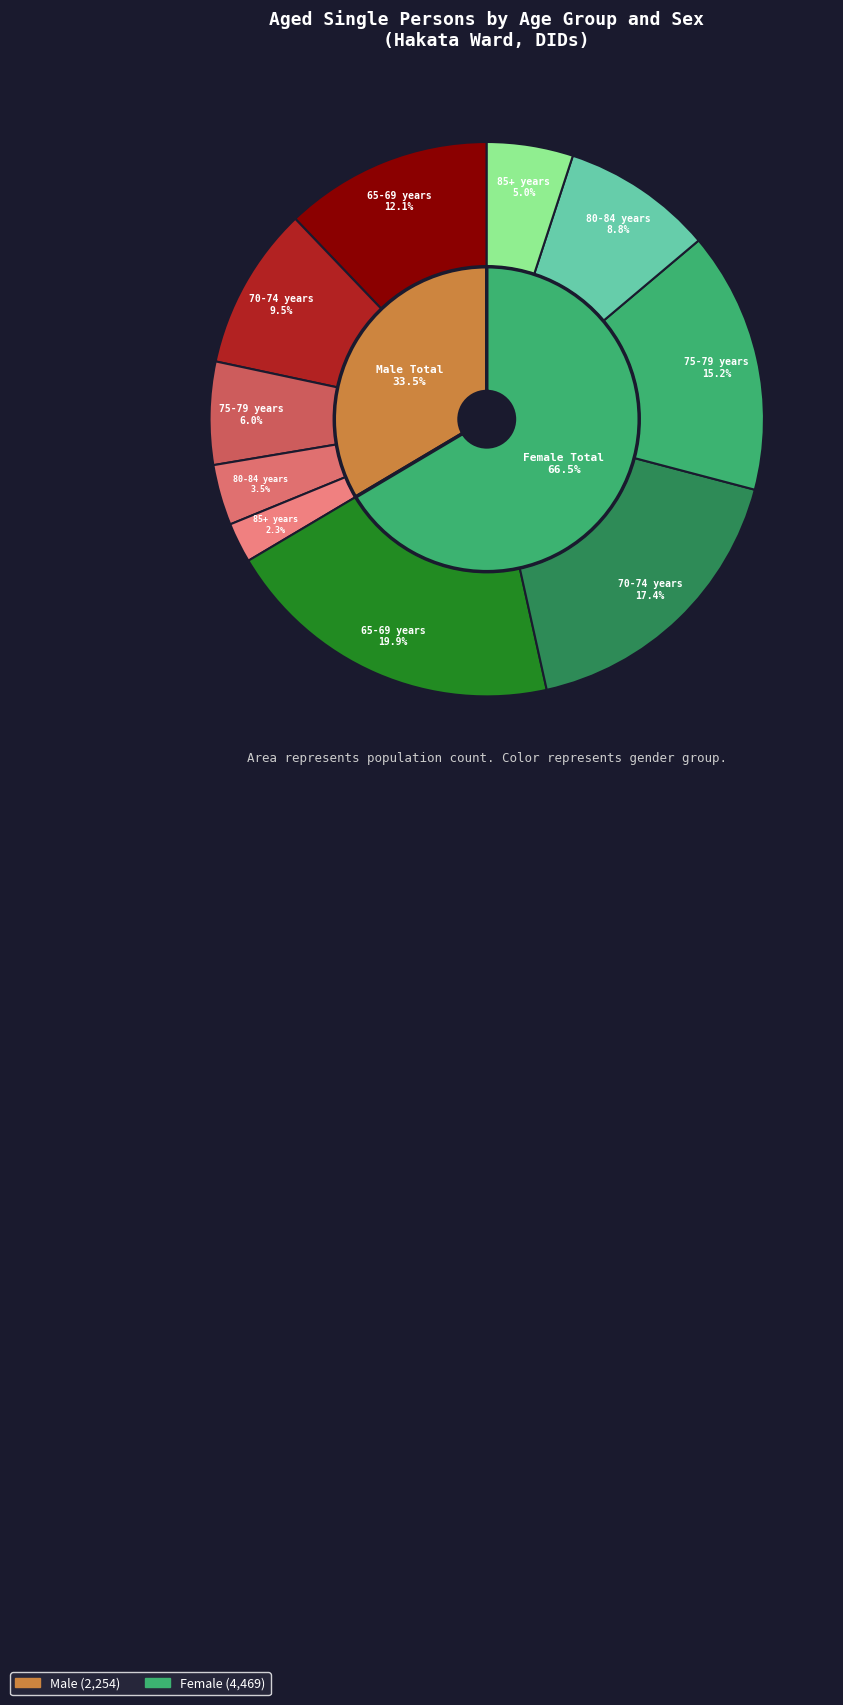

How many segments does this pie chart have?

10